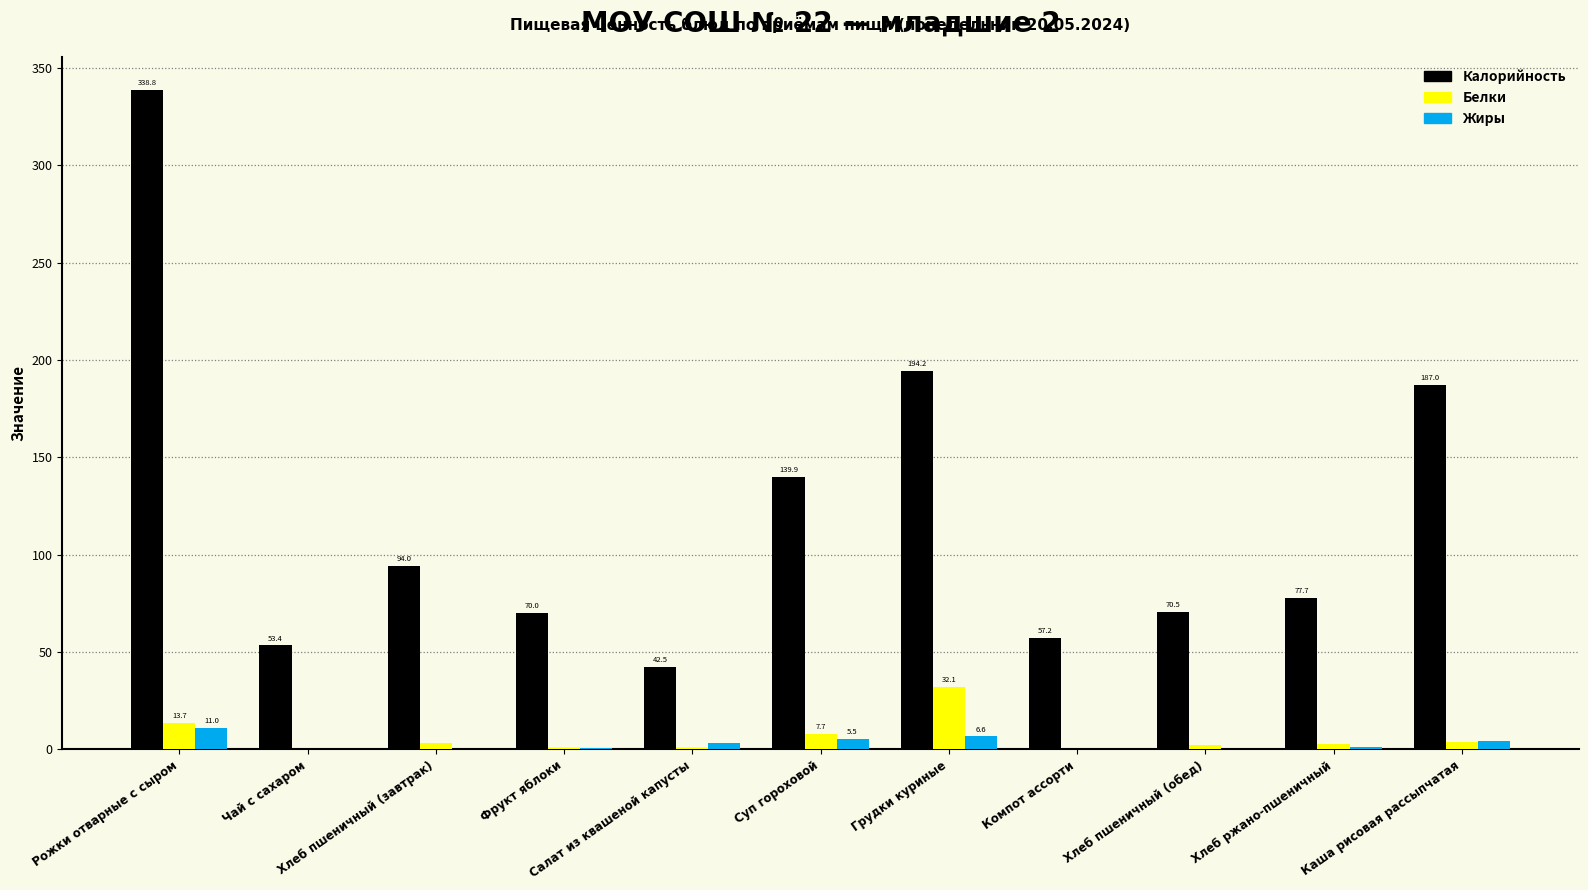

What is the greatest value displayed?

338.8